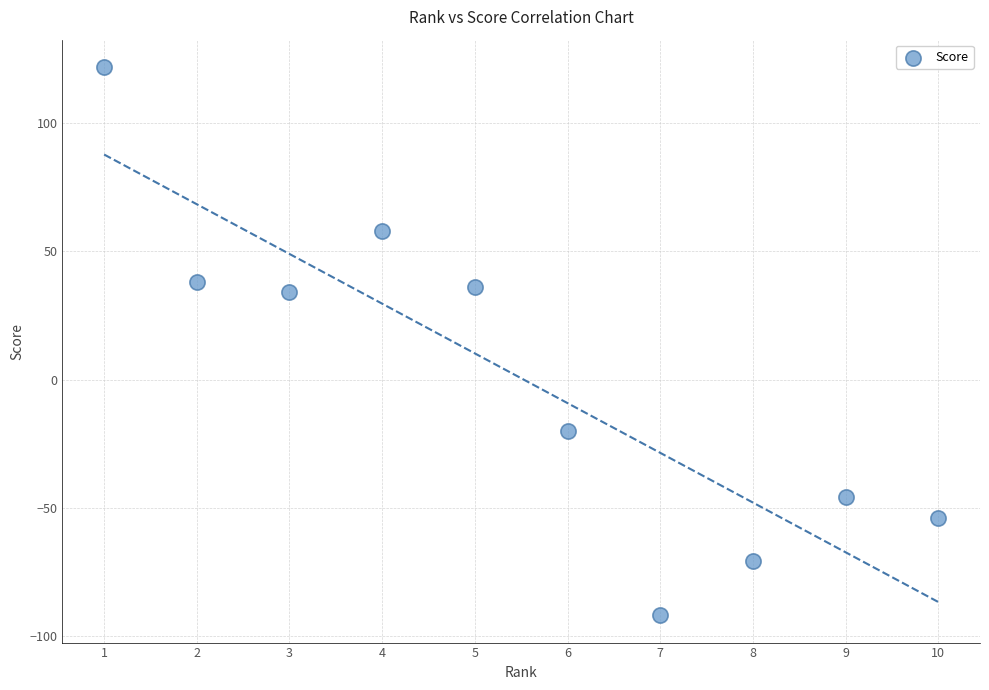

What is the average X value?

6